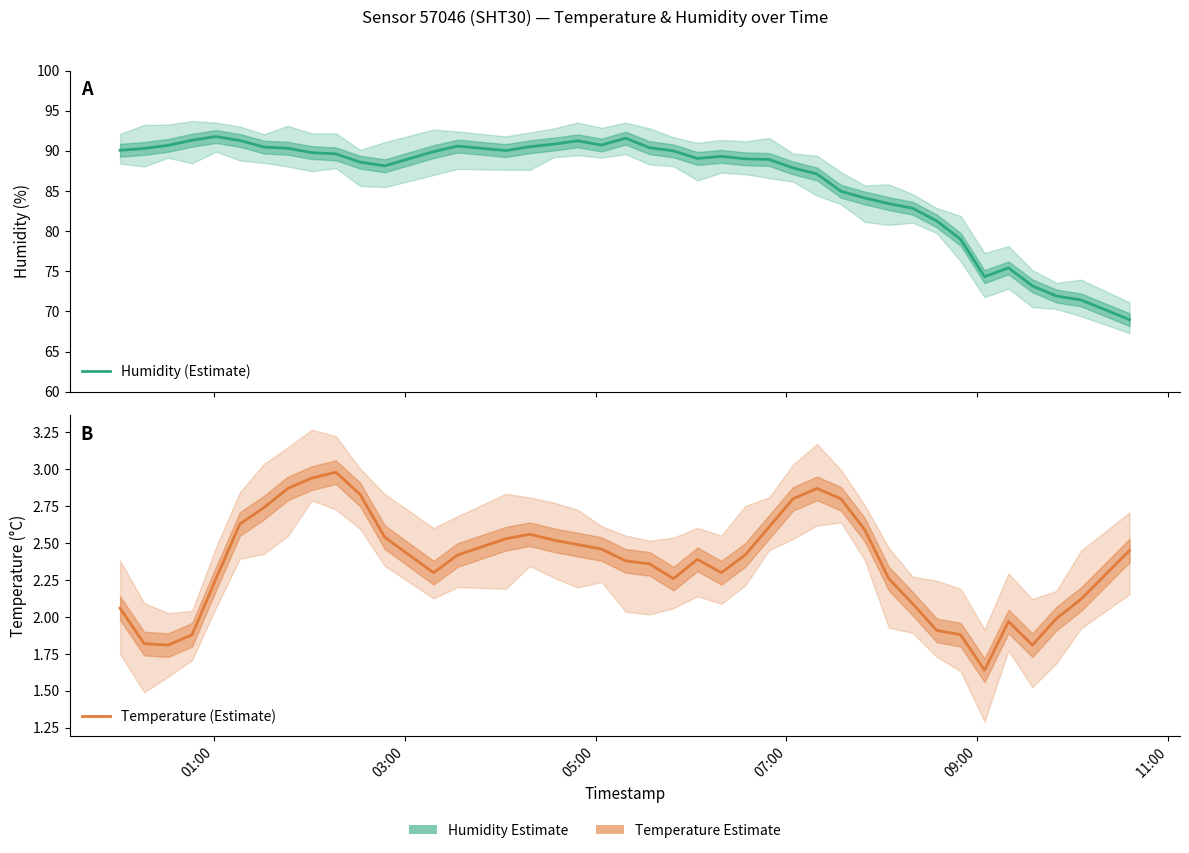

Where does the Temperature (Estimate) series first go above 2?

01:00